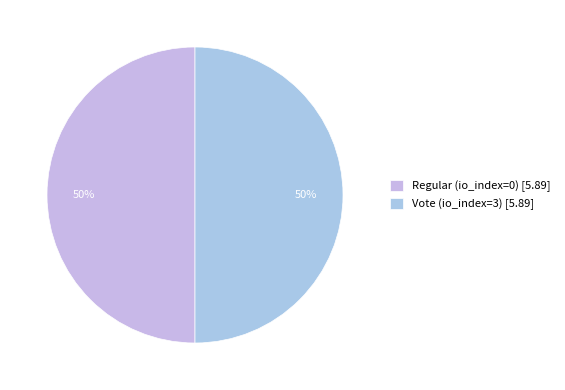

To the nearest percent, what is the difference between the Regular (io_index=0) and Vote (io_index=3) slice percentages?

0%